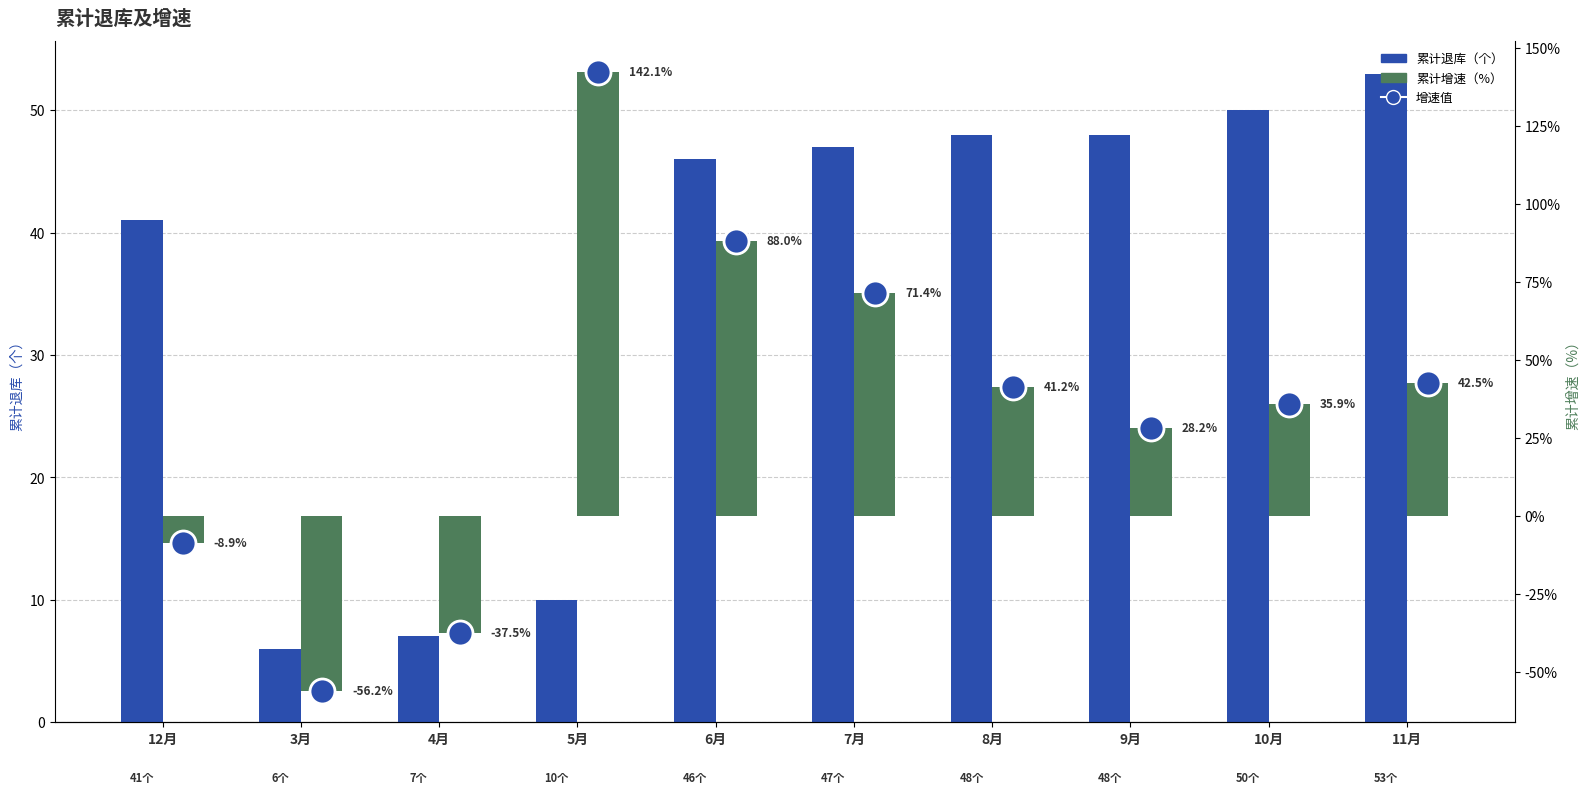

List the series in order of their overall mean, highest first.

累计退库（个）, 累计增速（%）